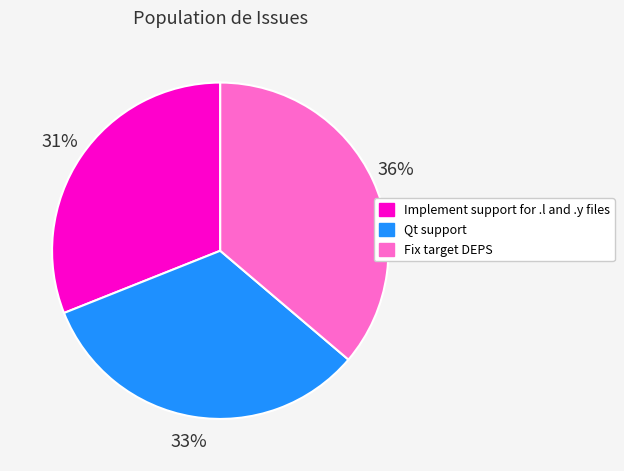

Rank the categories by value from lowest to highest.

Implement support for .l and .y files, Qt support, Fix target DEPS